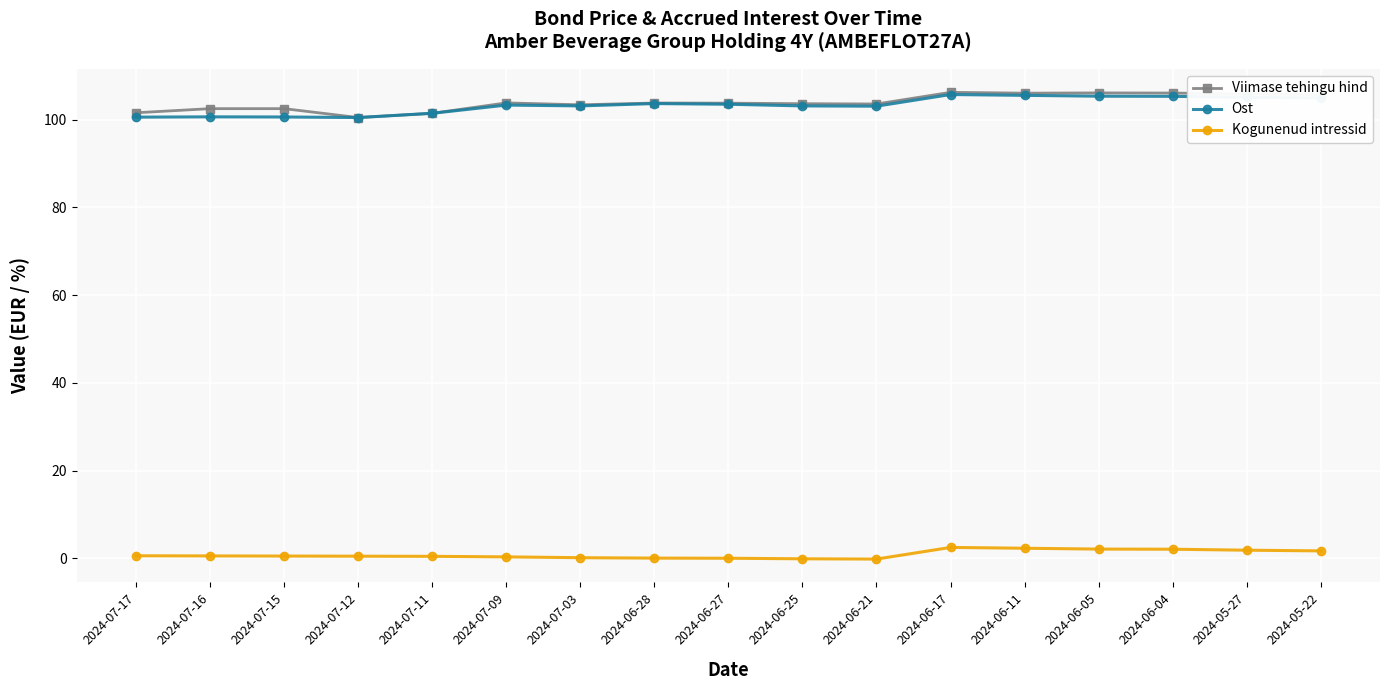

True or false: Kogunenud intressid and Viimase tehingu hind cross at least once.

False